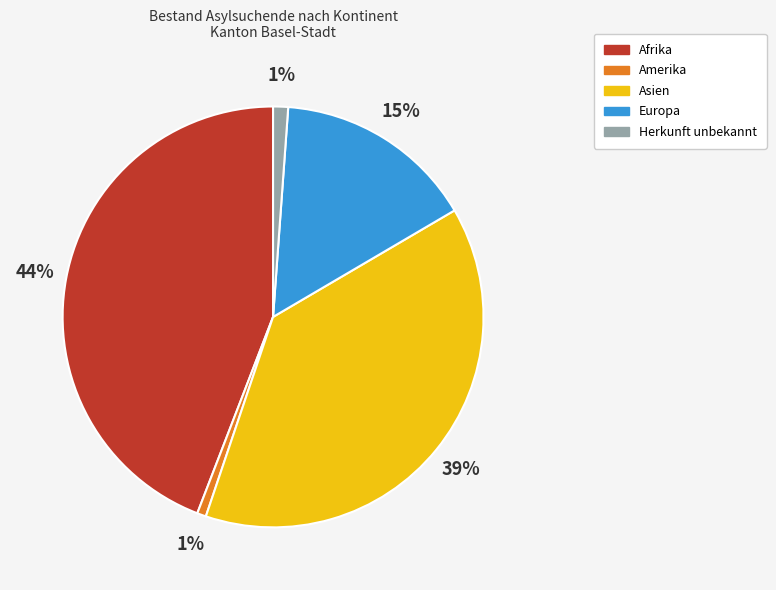

How many slices are in this pie chart?

5